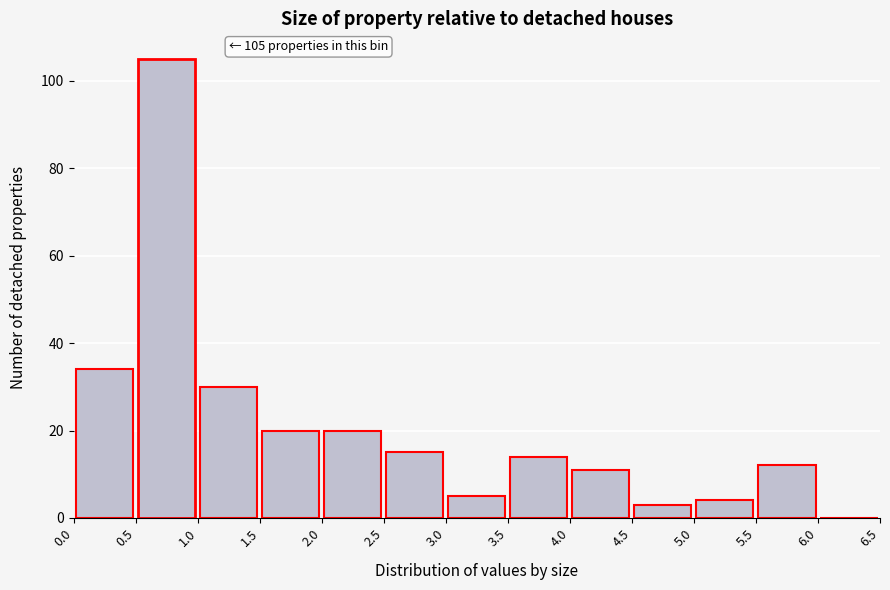

Which range on the x-axis has the tallest bar?

0.5 to 1.0